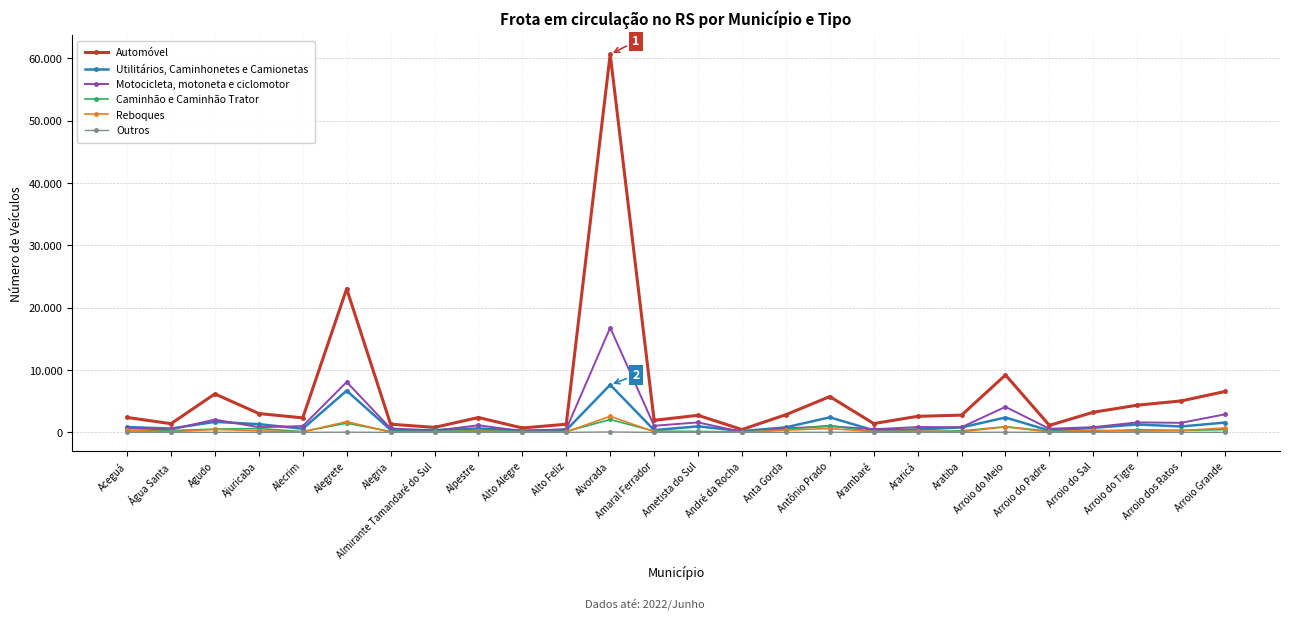

True or false: Outros and Caminhão e Caminhão Trator cross at least once.

False